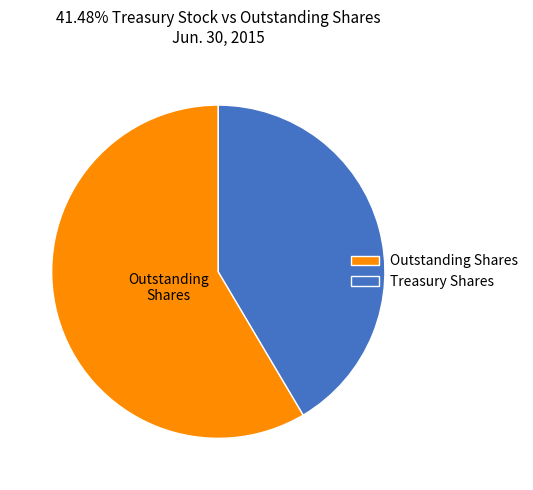

Rank the categories by value from highest to lowest.

Outstanding Shares, Treasury Shares